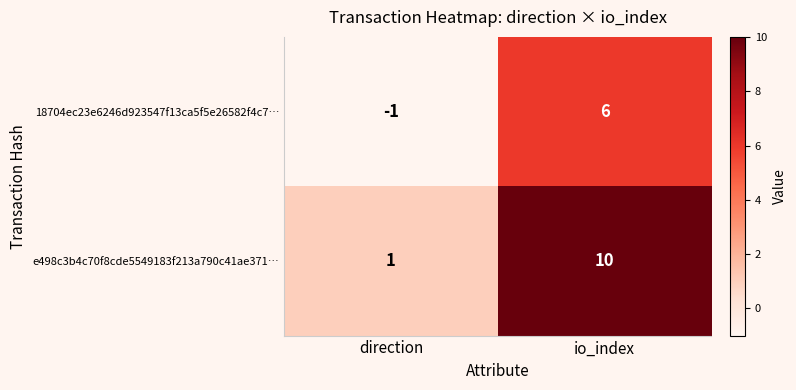

Count the number of data series in this chart.

2